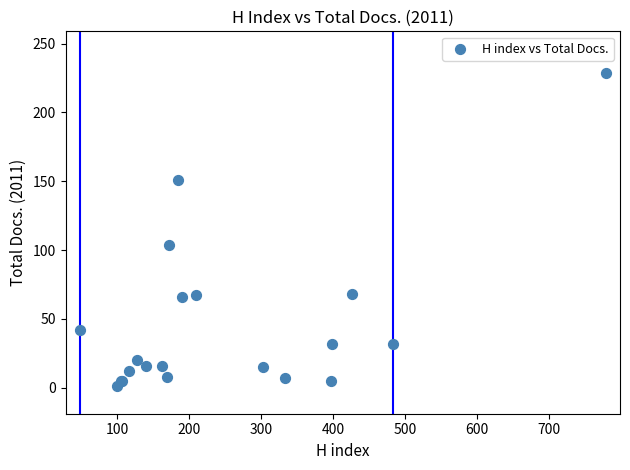

What Y value in the scatter plot is closest to 115?

104